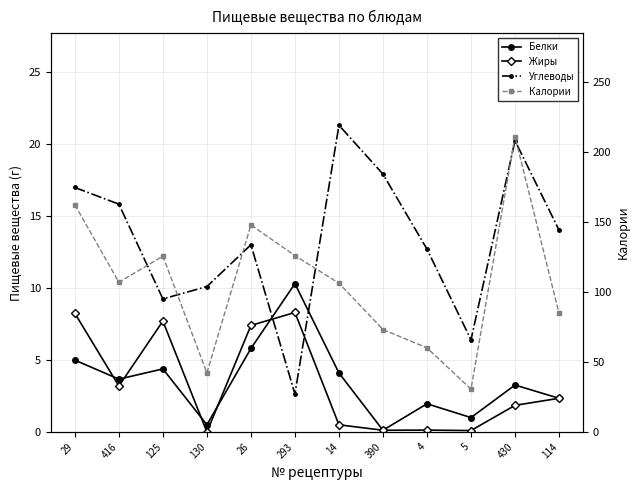

Reading right to left, transcribe all the data shown in this chart.

Белки: 2.3	3.3	1.0	2.0	0.1	4.1	10.3	5.8	0.5	4.4	3.7	5.0
Жиры: 2.3	1.9	0.1	0.1	0.1	0.5	8.3	7.4	0.0	7.7	3.2	8.2
Углеводы: 14.0	20.2	6.4	12.7	17.9	21.3	2.6	13.0	10.1	9.2	15.8	17.0
Калории: 84.8	211.0	30.6	60.1	73.2	106.3	126.0	147.9	42.2	125.6	107.0	162.3